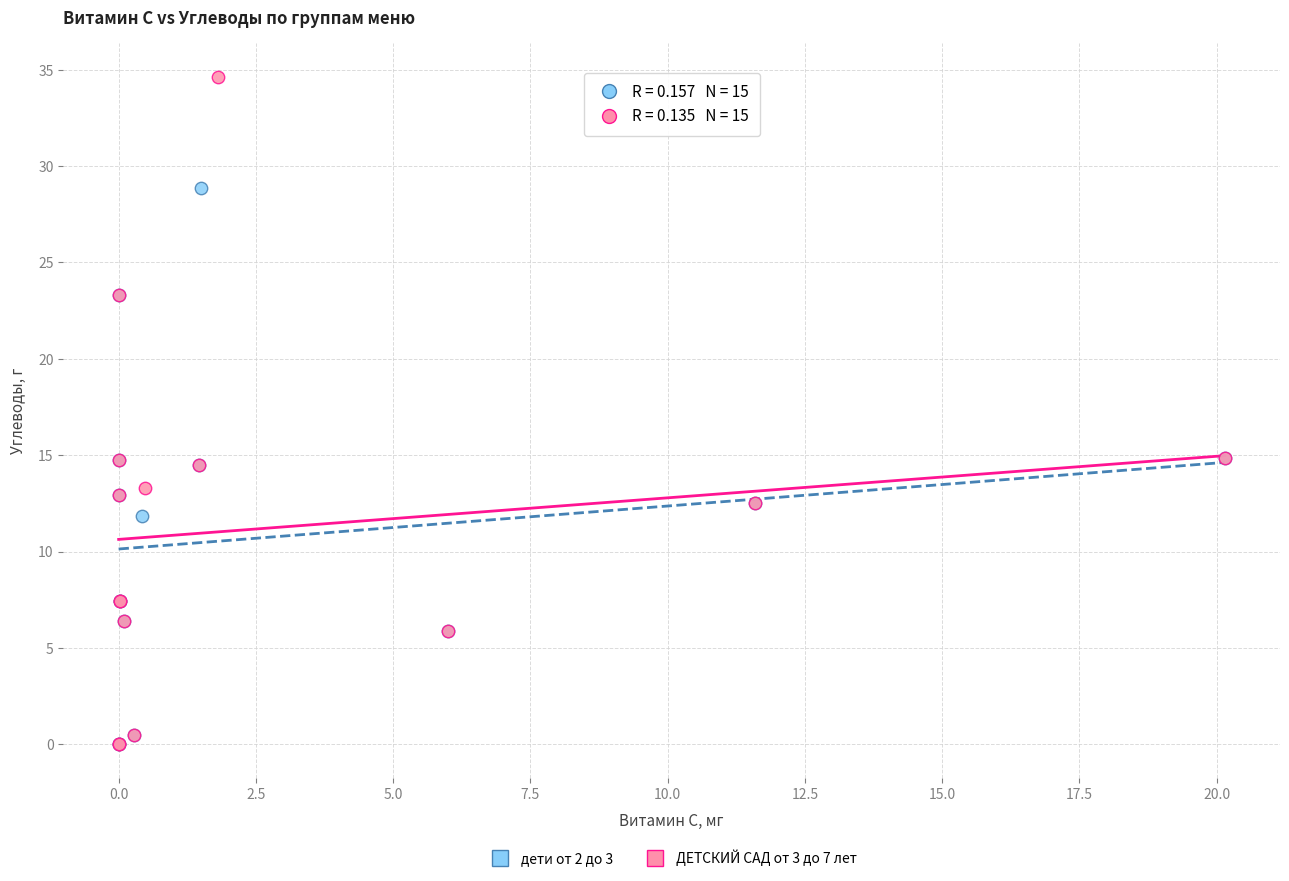

Which series has the widest spread of Y values?

ДЕТСКИЙ САД от 3 до 7 лет